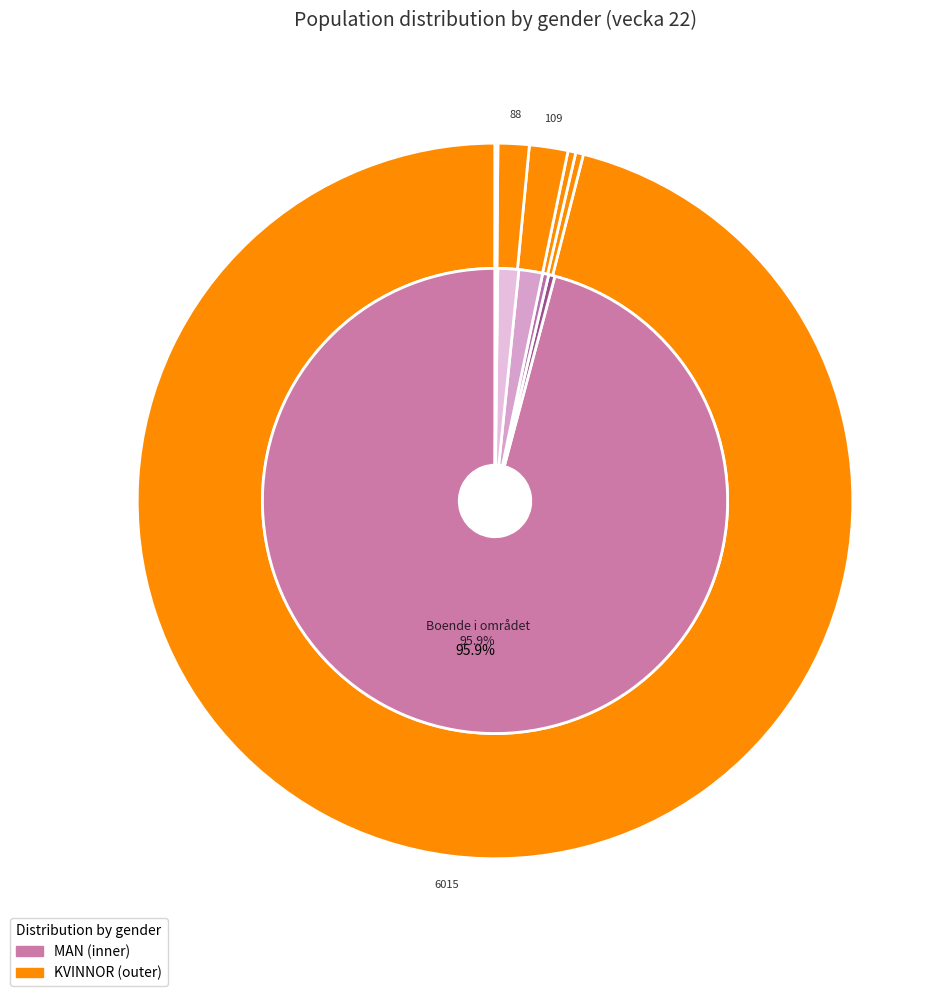

To the nearest percent, what portion does Utflyttade represent?

1%